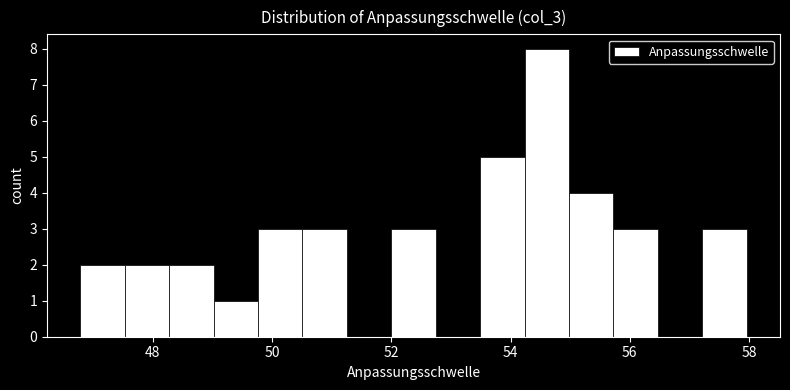

Read against the x-axis, roughly where is the centre of the tallest bar?

54.6